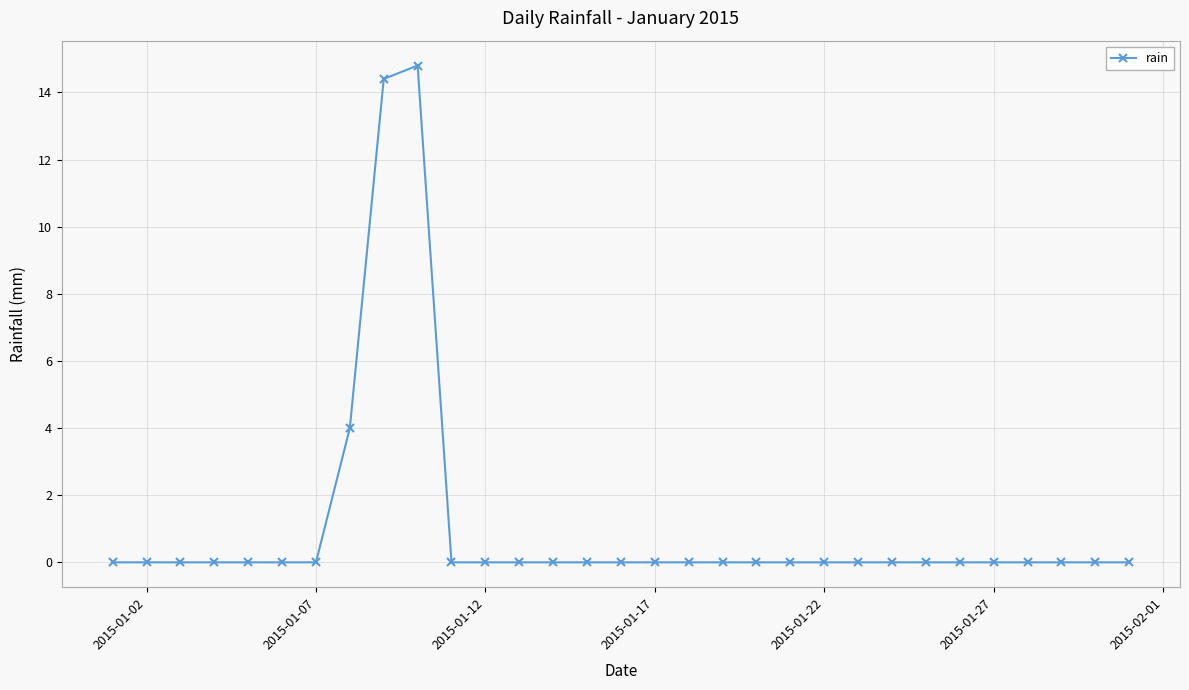

What is the greatest value displayed?

14.8